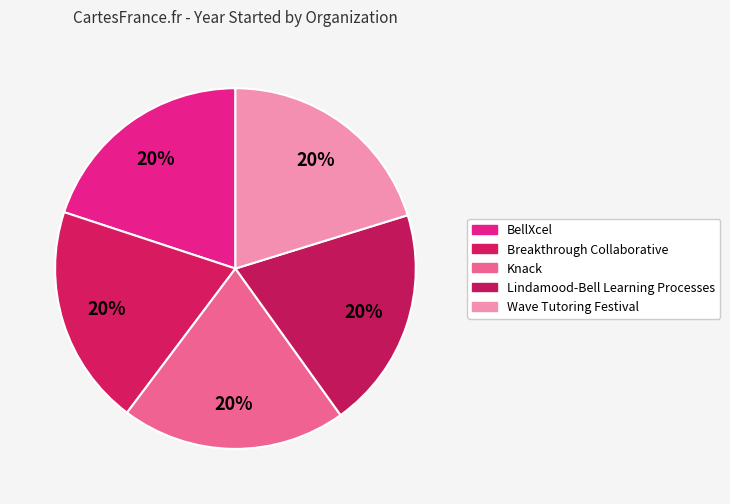

How many slices are in this pie chart?

5